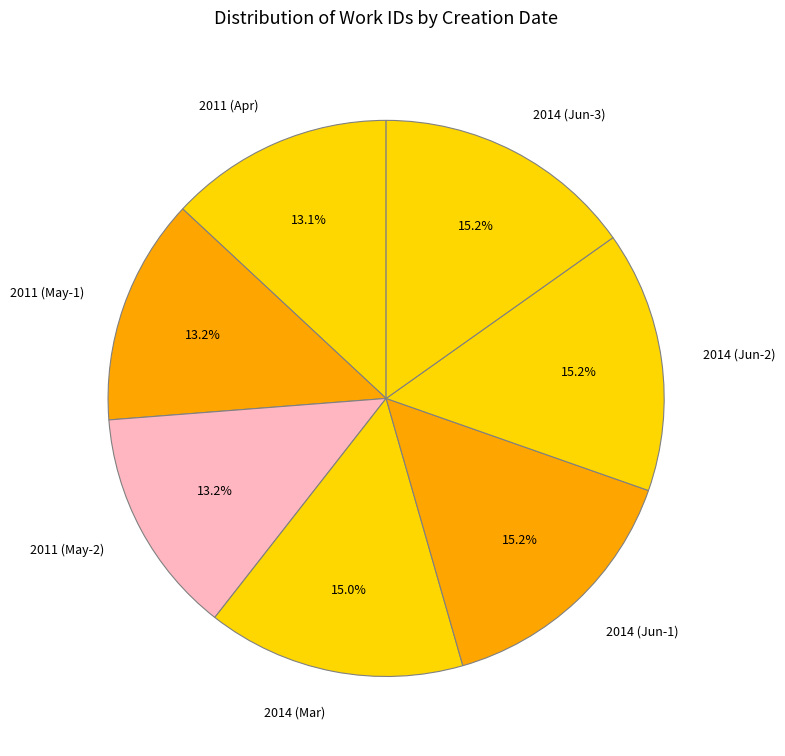

Is there a majority slice in this chart?

No